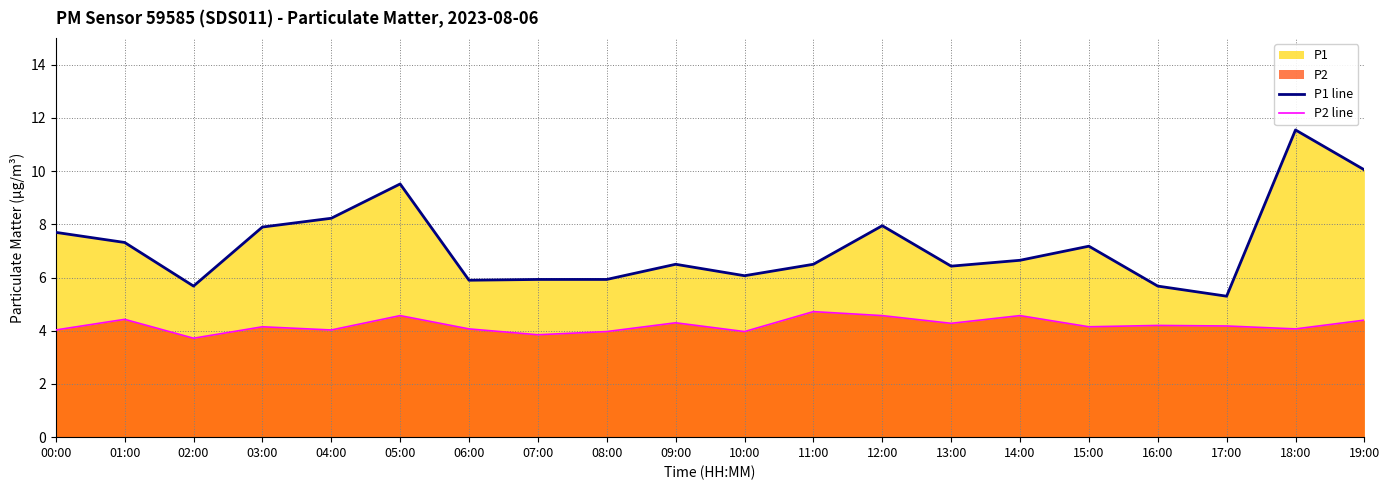

Which label corresponds to the smallest value in the chart?

02:00